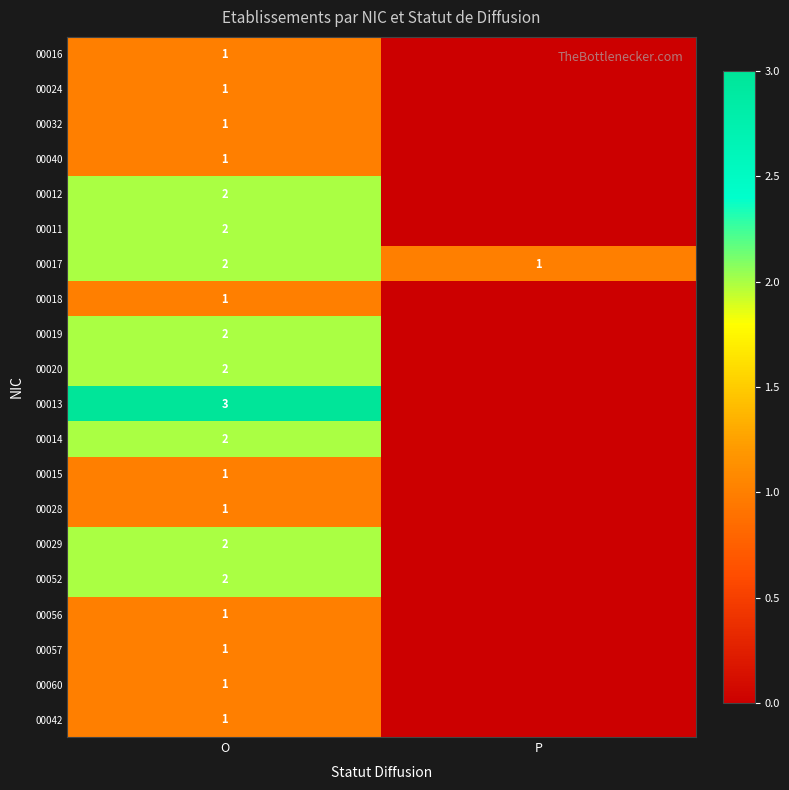

At which category is the sum across all series the highest?

O